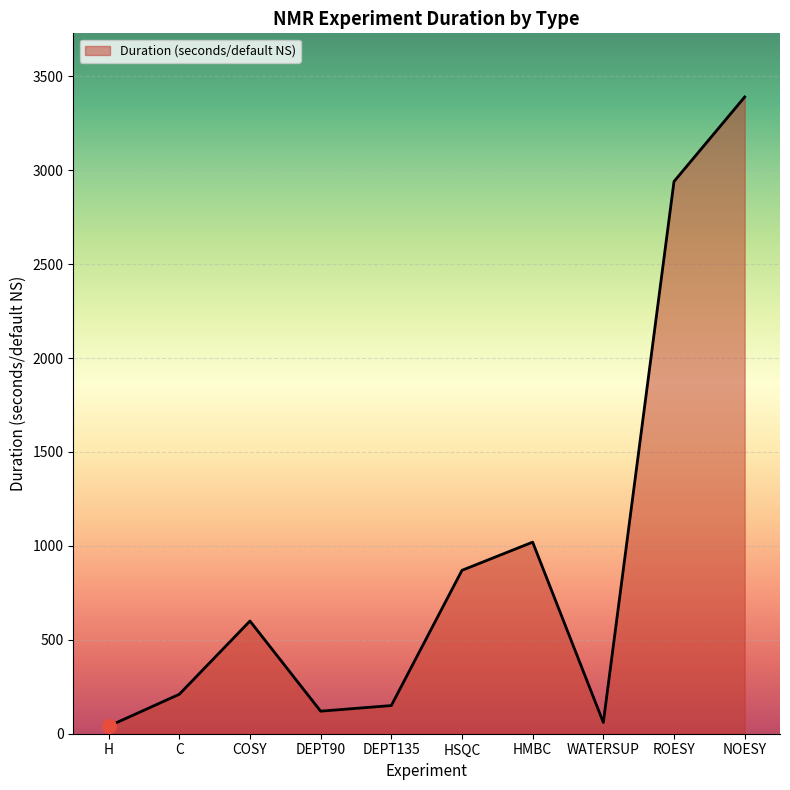

What is the change in value from WATERSUP to ROESY?

+2880